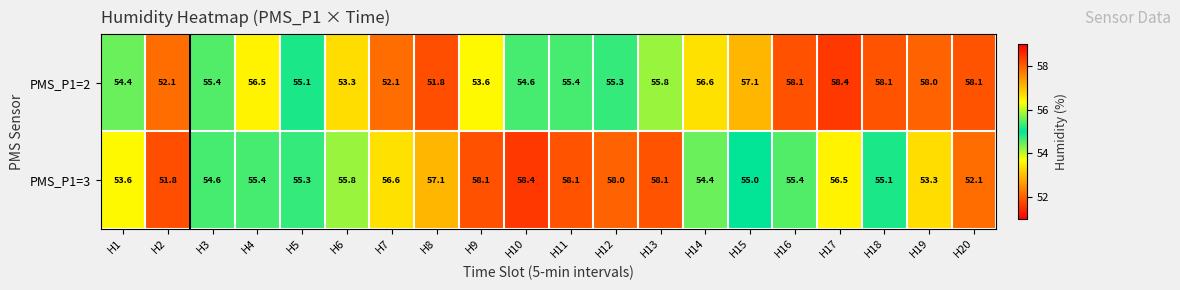

What is the difference between the PMS_P1=2 values at H9 and H1?

0.8